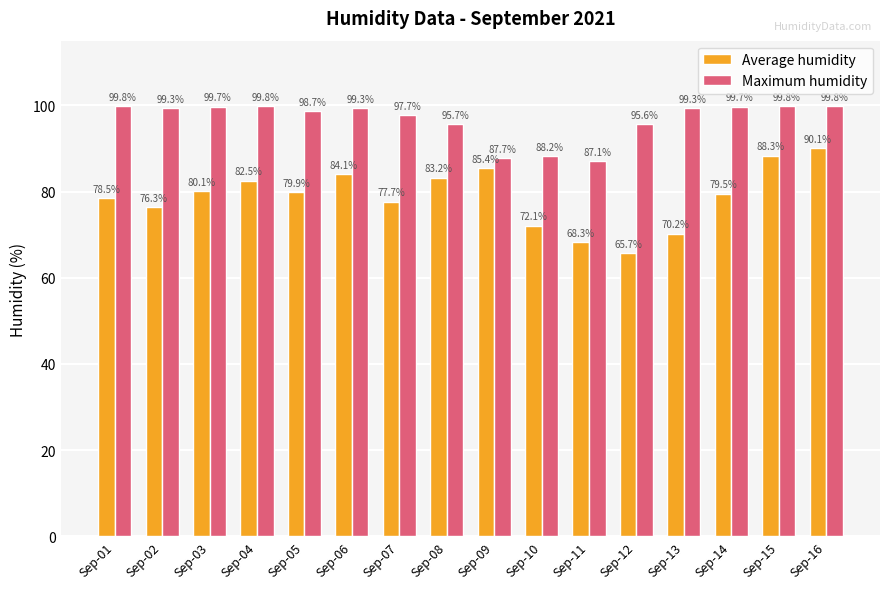

At which category is the sum across all series the highest?

Sep-16